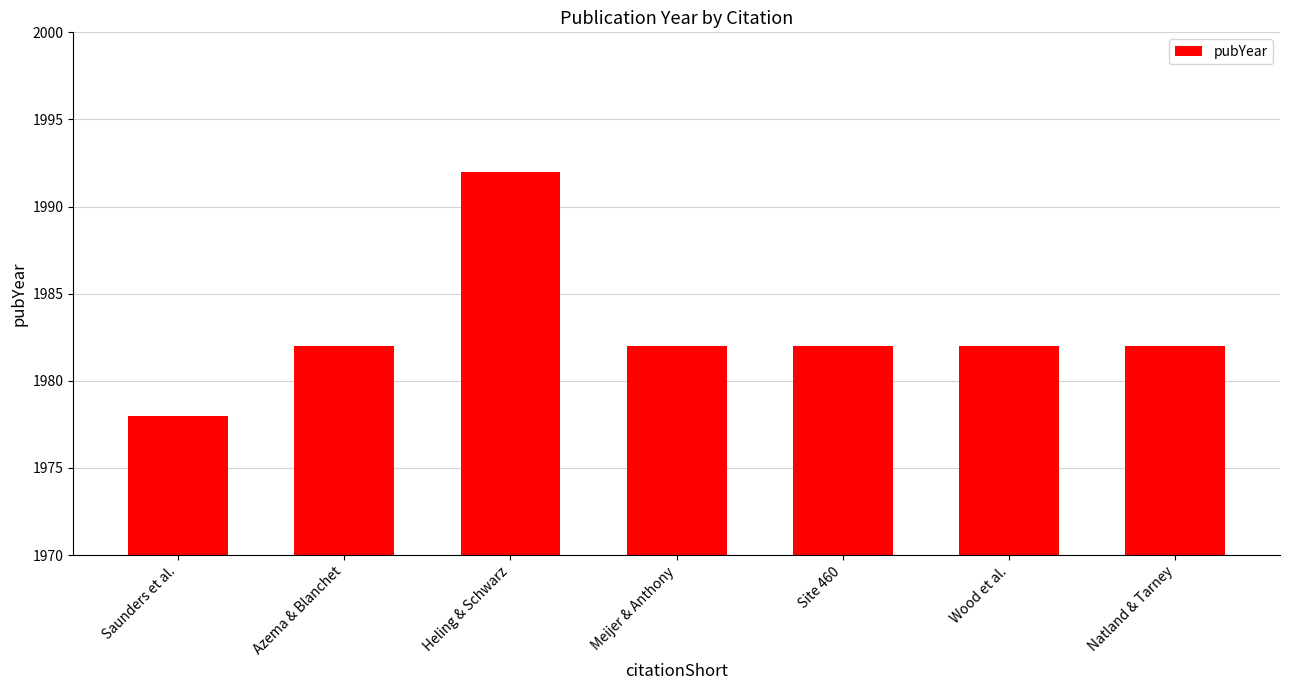

What is the smallest value displayed?

1978